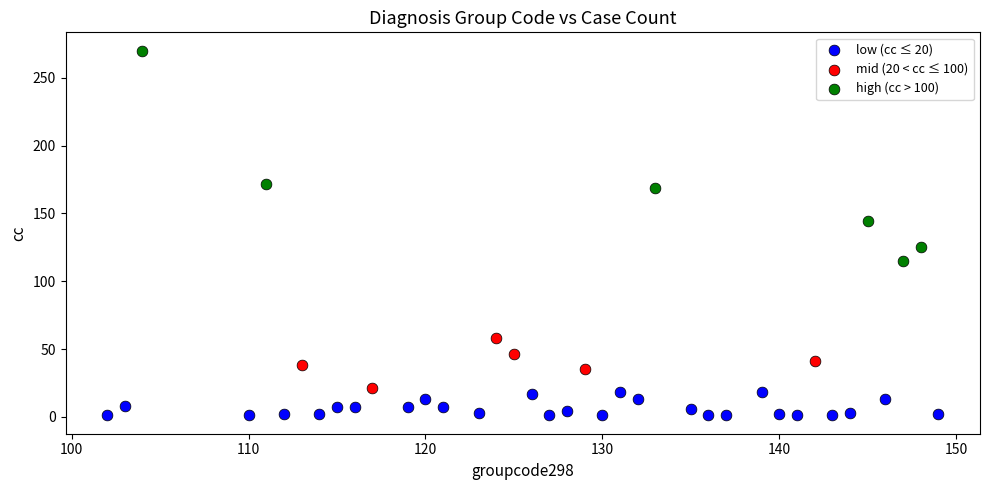

Which series has the largest Y range (max minus min)?

high (cc > 100)